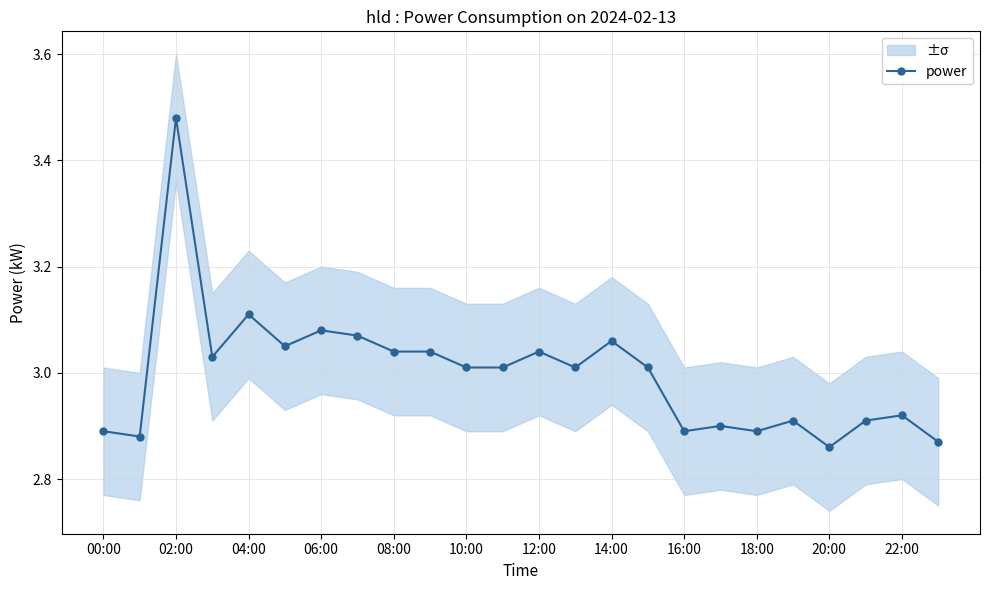

True or false: power has a value of 4.9 at 22:00.

False